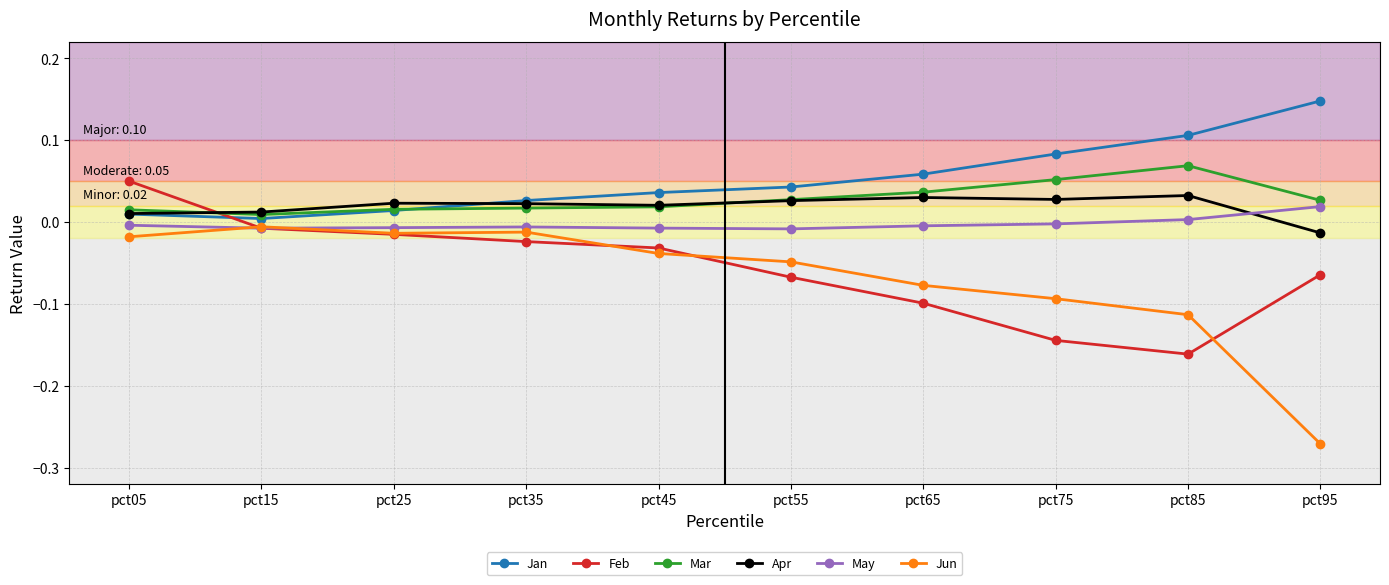

What are all the series names shown in the legend?

Jan, Feb, Mar, Apr, May, Jun